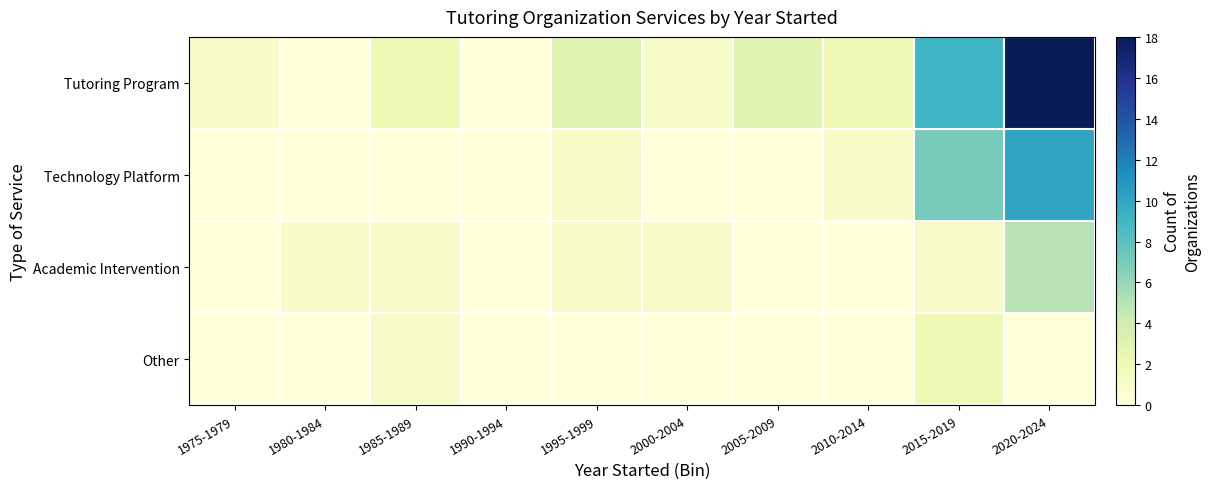

What is the greatest value displayed?

18